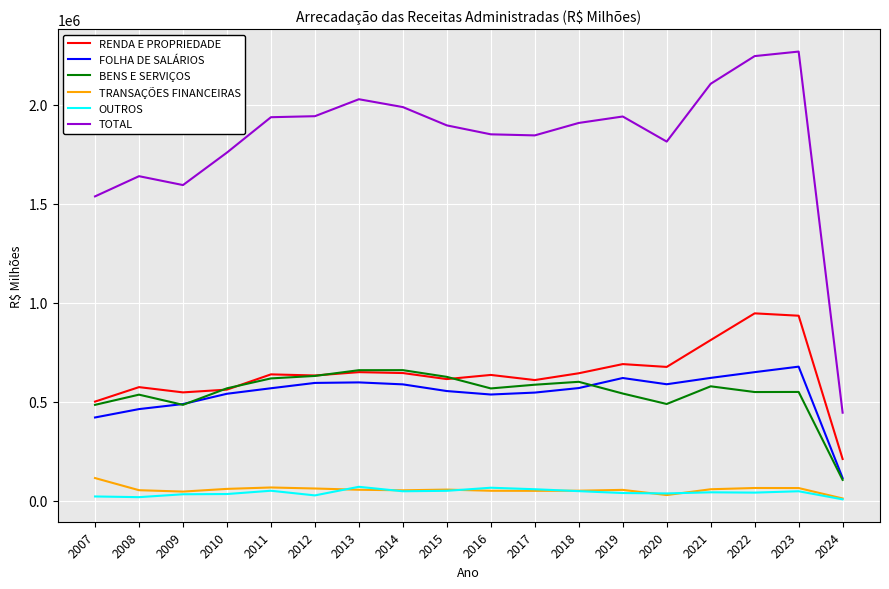

True or false: OUTROS and FOLHA DE SALÁRIOS intersect in this chart.

False